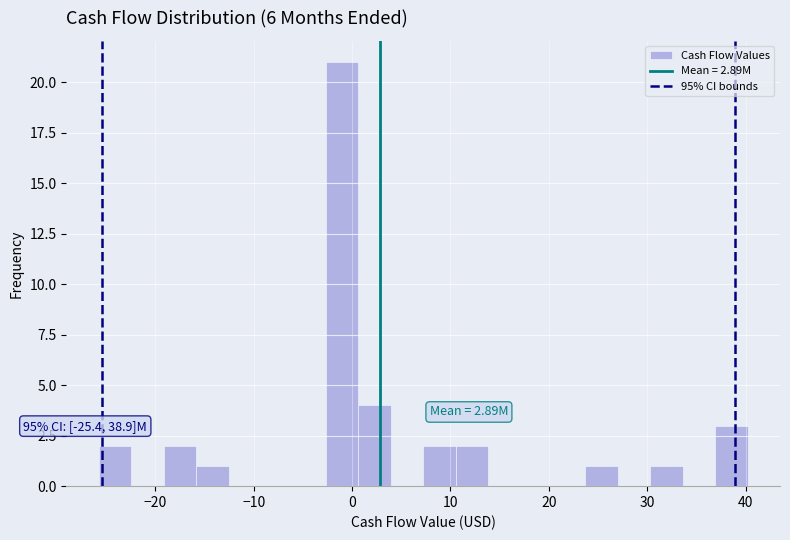

Read against the x-axis, roughly where is the centre of the tallest bar?

-1